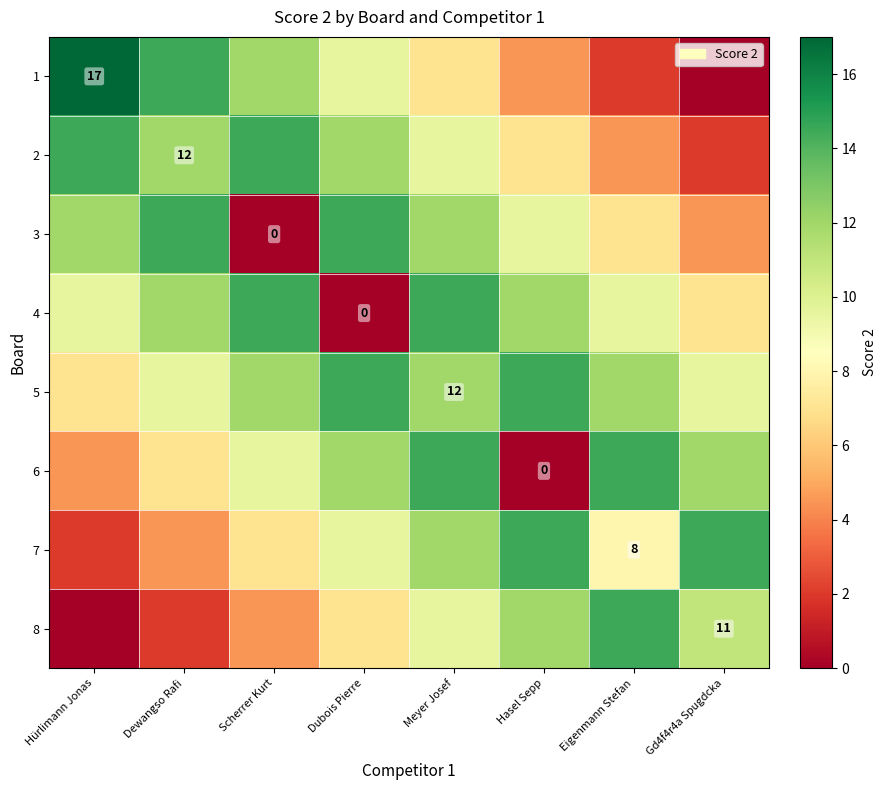

Which has a higher value, Dewangso Rafi or Dubois Pierre?

Dewangso Rafi